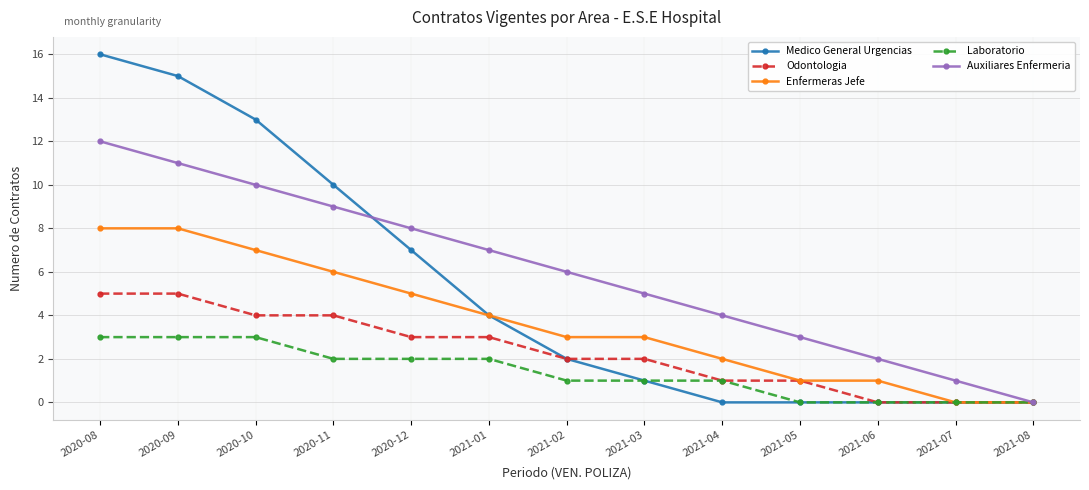

The value of Odontologia at 2020-10 is 6. True or false?

False